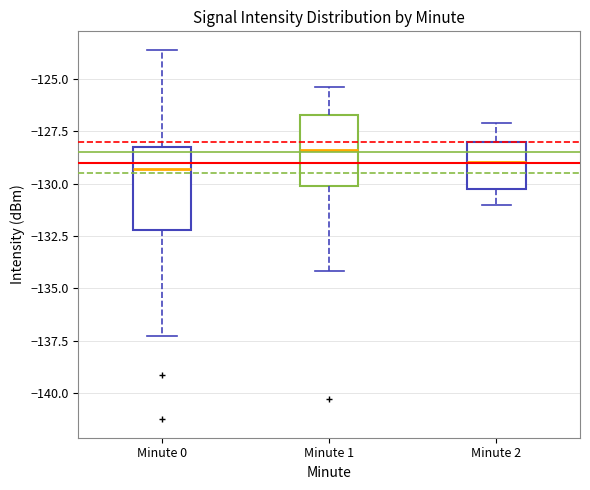

Reading left to right, transcribe this box plot: for each box, give where its median line is, the range the box spans, and where its two whiskers end, as read against the y-axis. The values are not printed on the chart, so give them approximately, as read against the axis.

Minute 0: median -129.5, box -132.0 to -128.5, whiskers -137.5 to -123.5
Minute 1: median -128.5, box -130.0 to -126.5, whiskers -134.0 to -125.5
Minute 2: median -129.0, box -130.0 to -128.0, whiskers -131.0 to -127.0